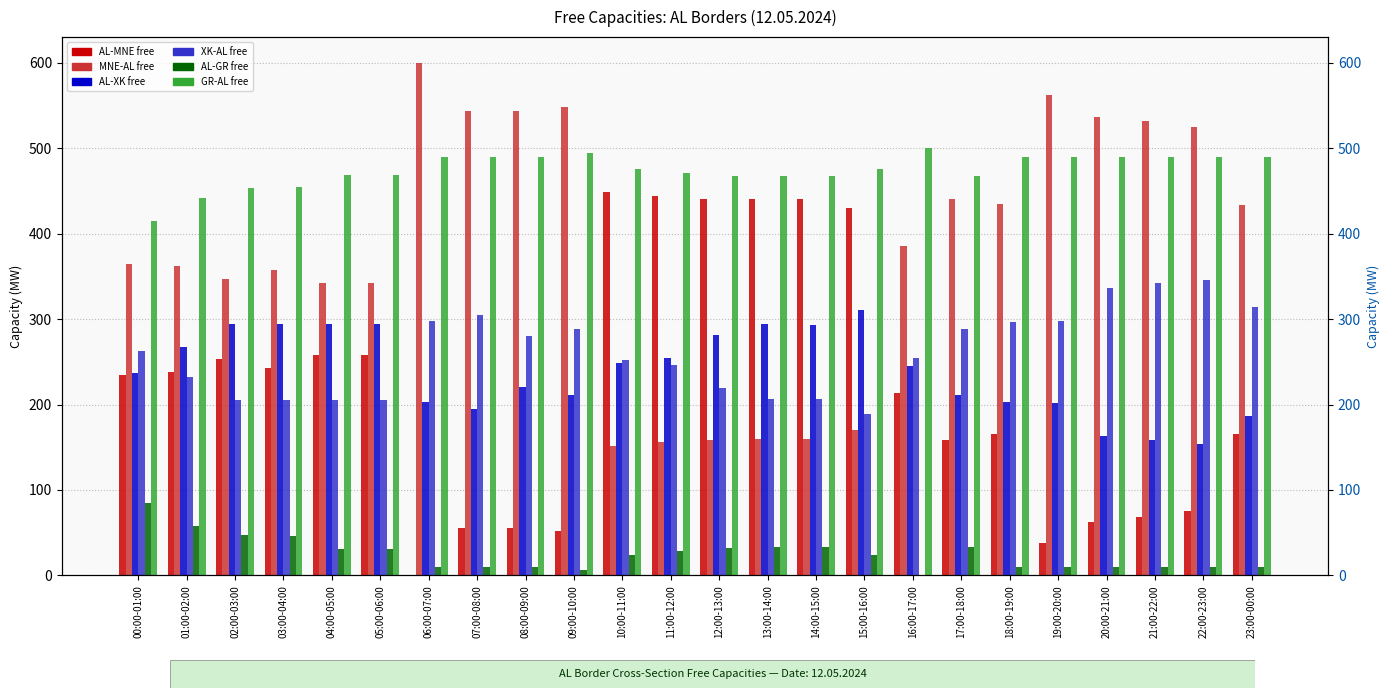

What is the label of the 4th bar from the right?

20:00-21:00